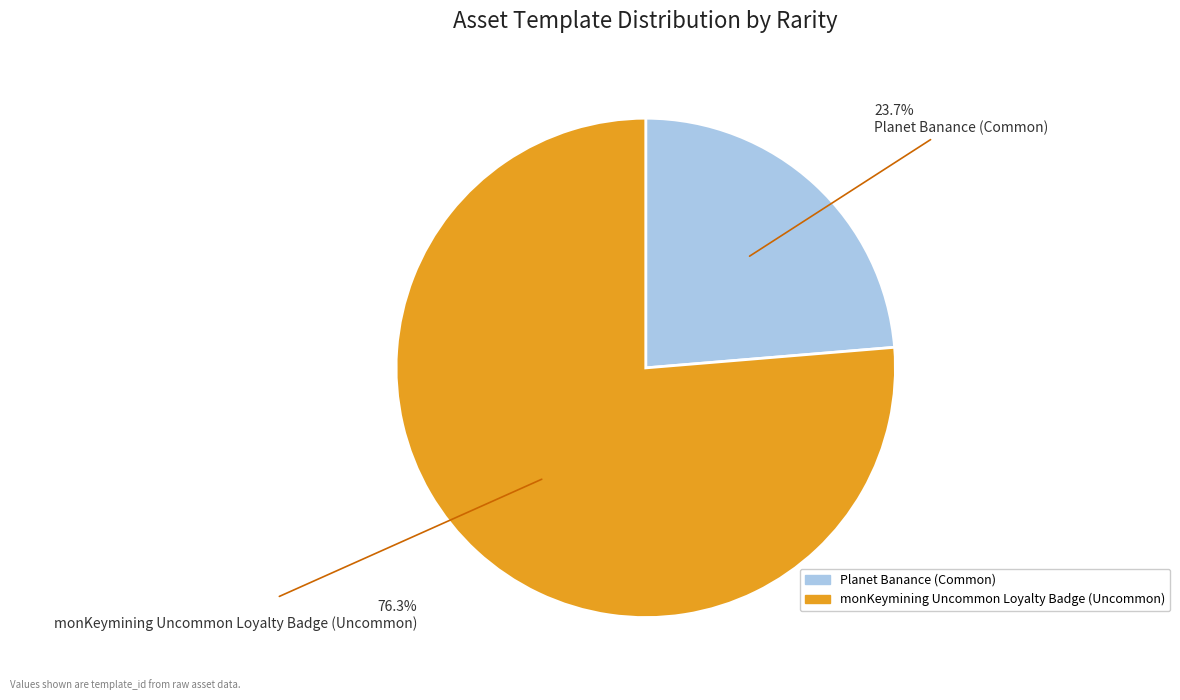

To the nearest percent, what is the difference between the largest and smallest slice percentages?

53%